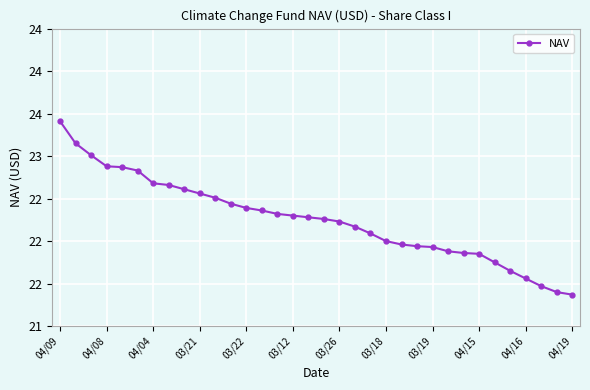

Where does the data first go above 22?

04/09